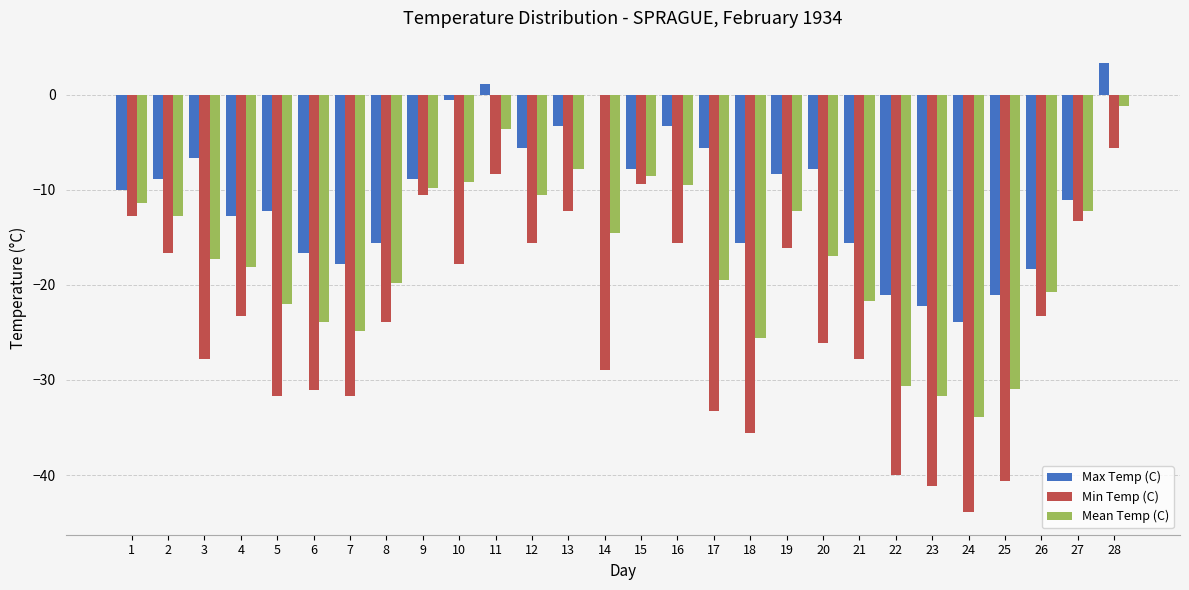

What is the sum of all Max Temp (C) values?

-296.4